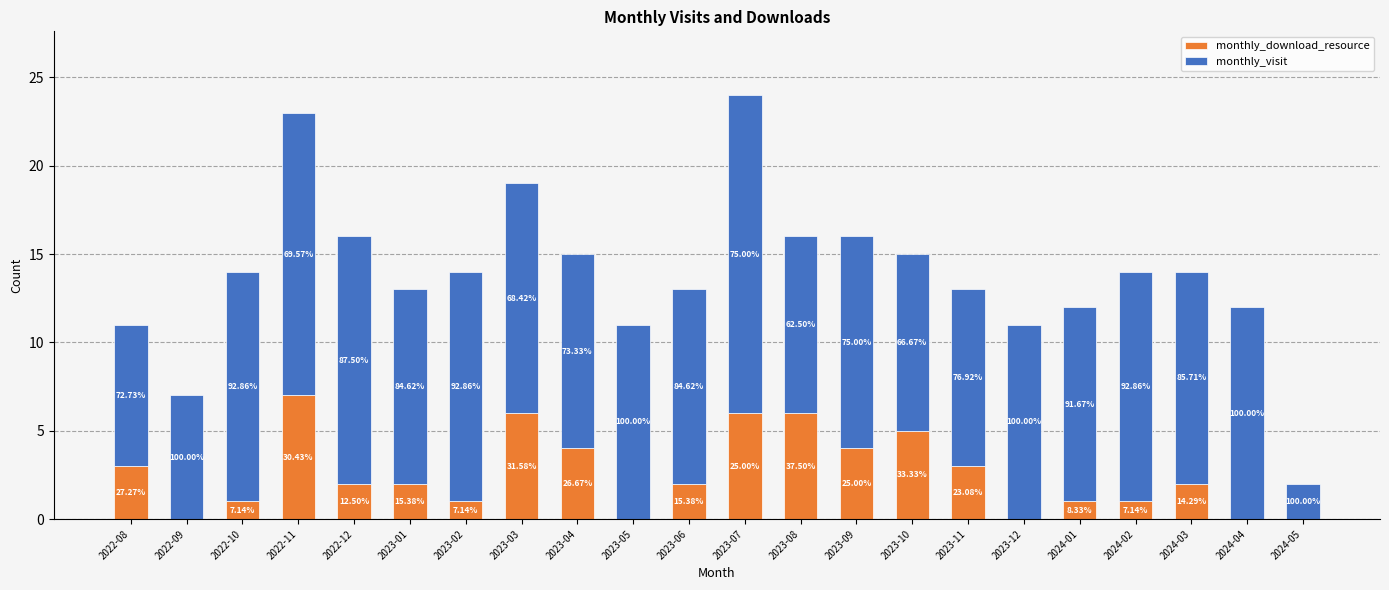

What is the label of the 2nd bar from the left?

2022-09